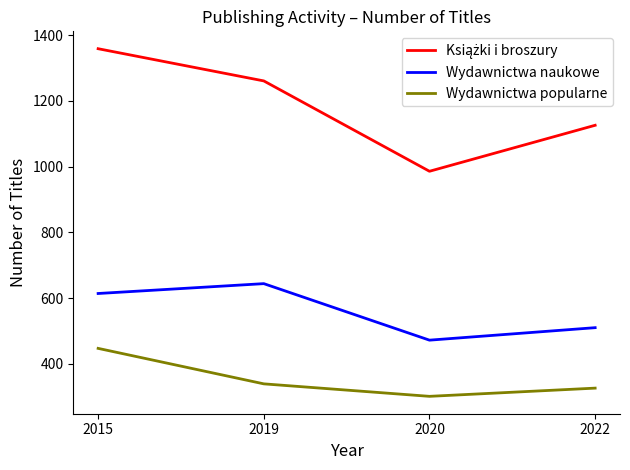

What value does the Wydawnictwa popularne series have at 2015?

447